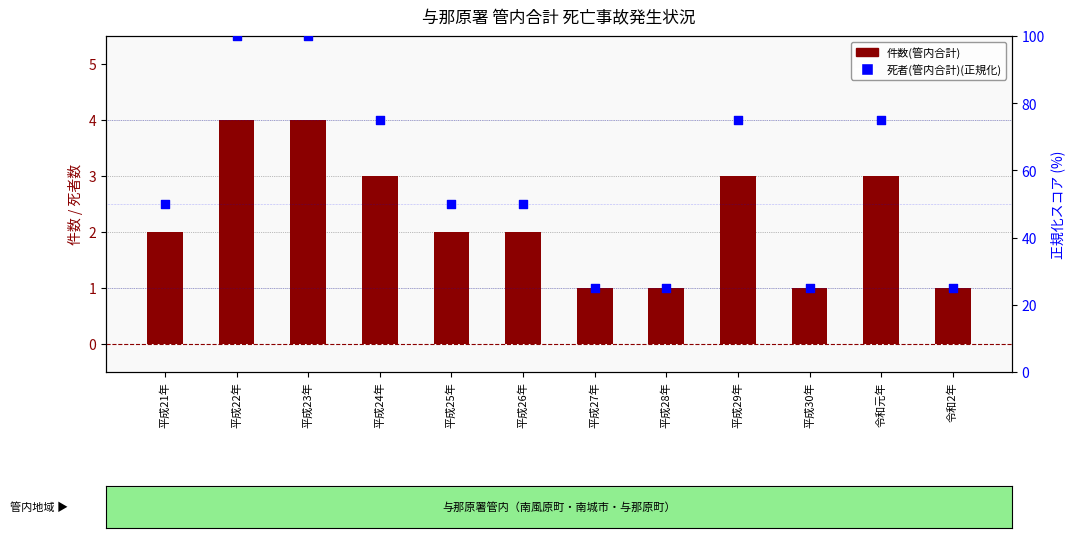

At which category is the sum across all series the highest?

平成22年